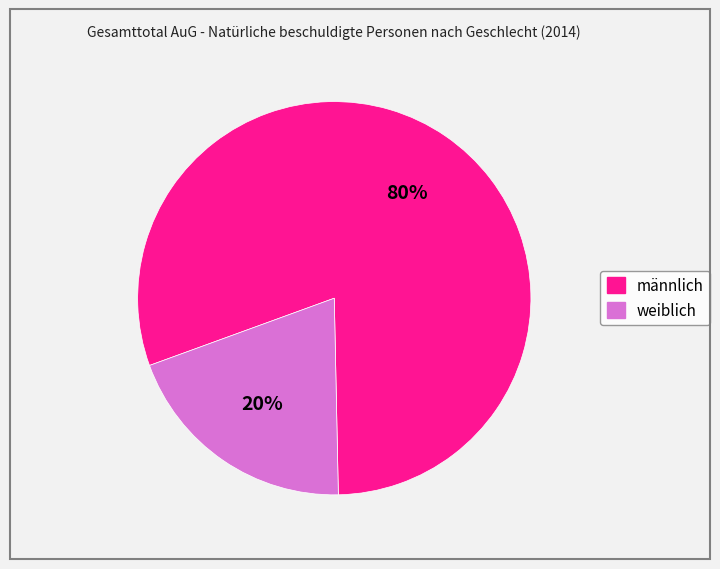

To the nearest percent, what percentage of the pie is männlich?

80%